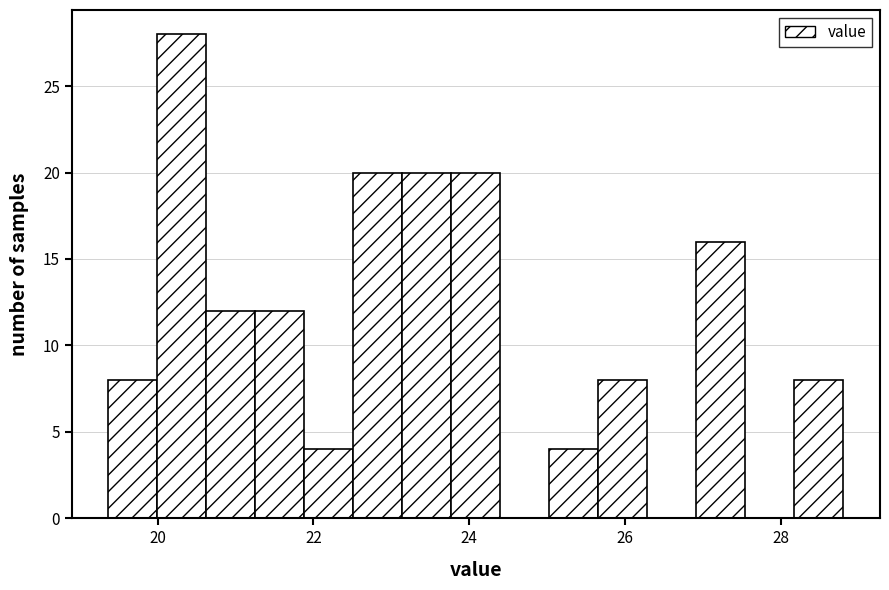

Around what value on the x-axis is the tallest bar? Give the approximate position of its centre, as read against the axis.

20.4